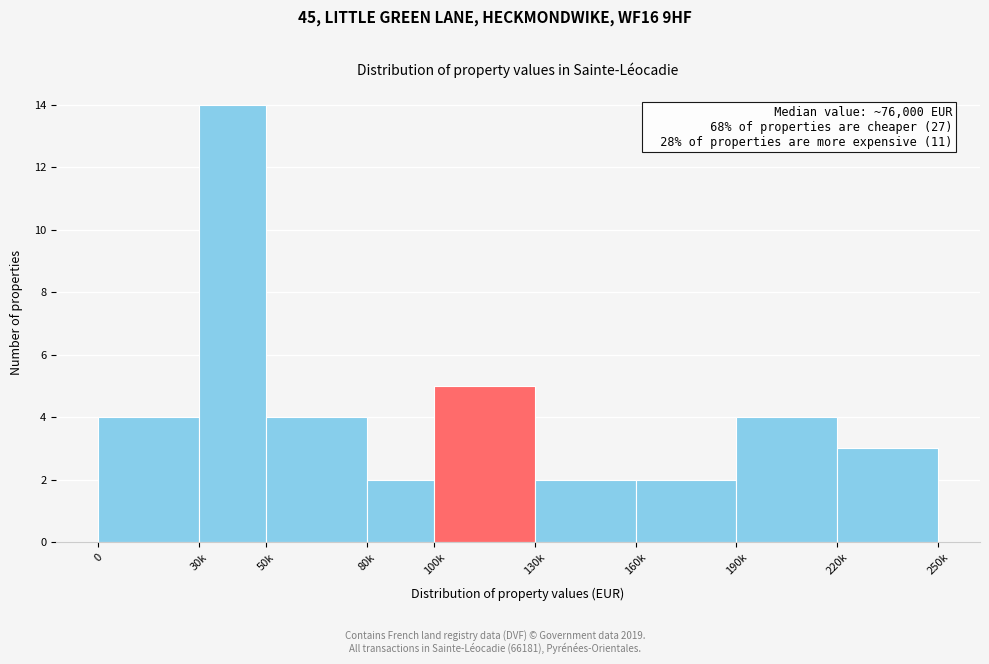

Reading right to left, list all the values displayed in this chart.

220k=3	190k=4	160k=2	130k=2	100k=5	80k=2	50k=4	30k=14	0=4